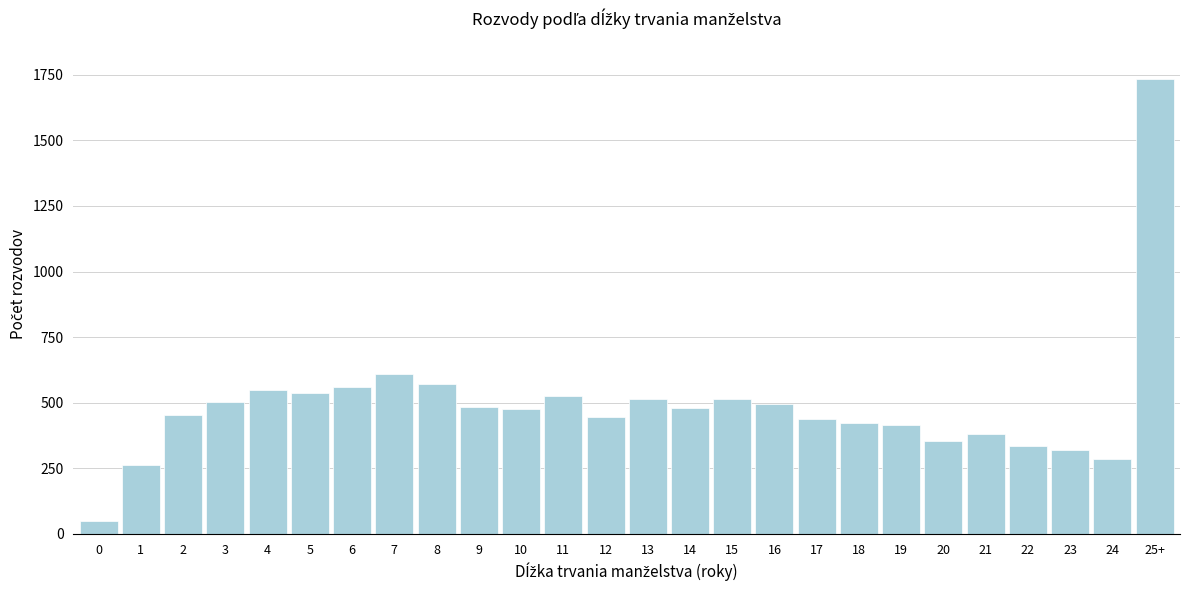

The value at 21 is 156. True or false?

False